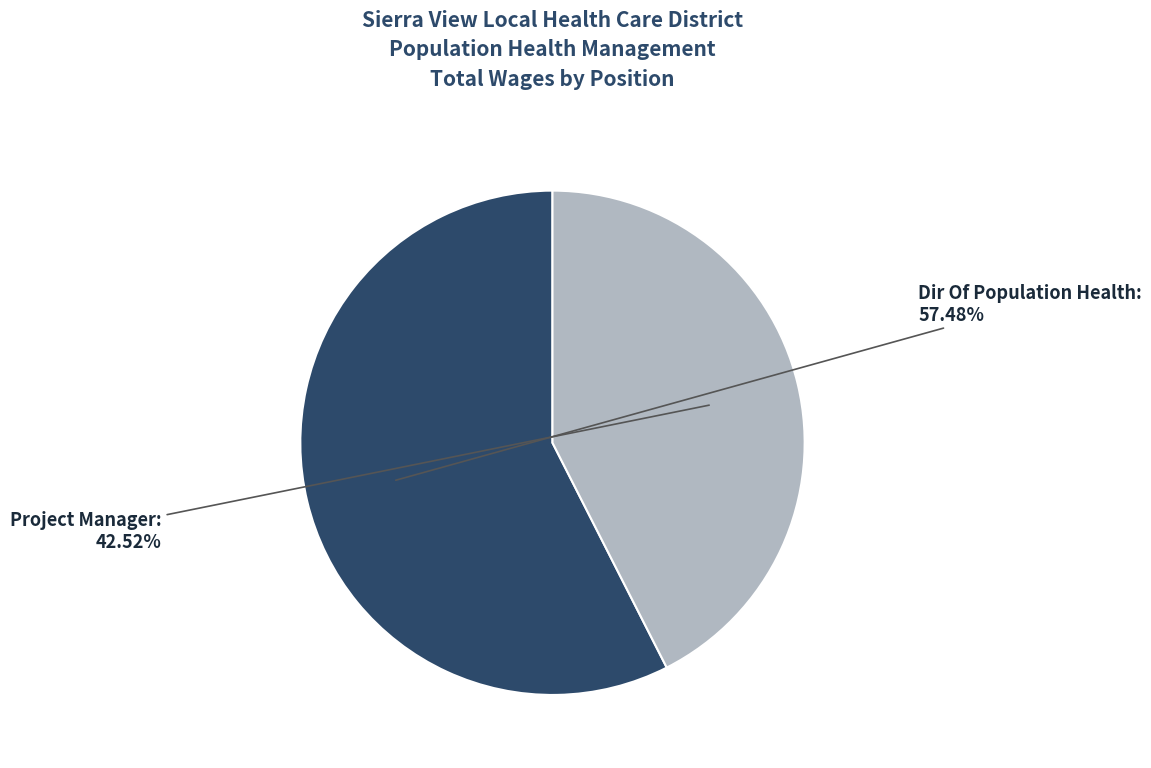

To the nearest percent, what is the difference between the Project Manager and Dir Of Population Health slice percentages?

15%